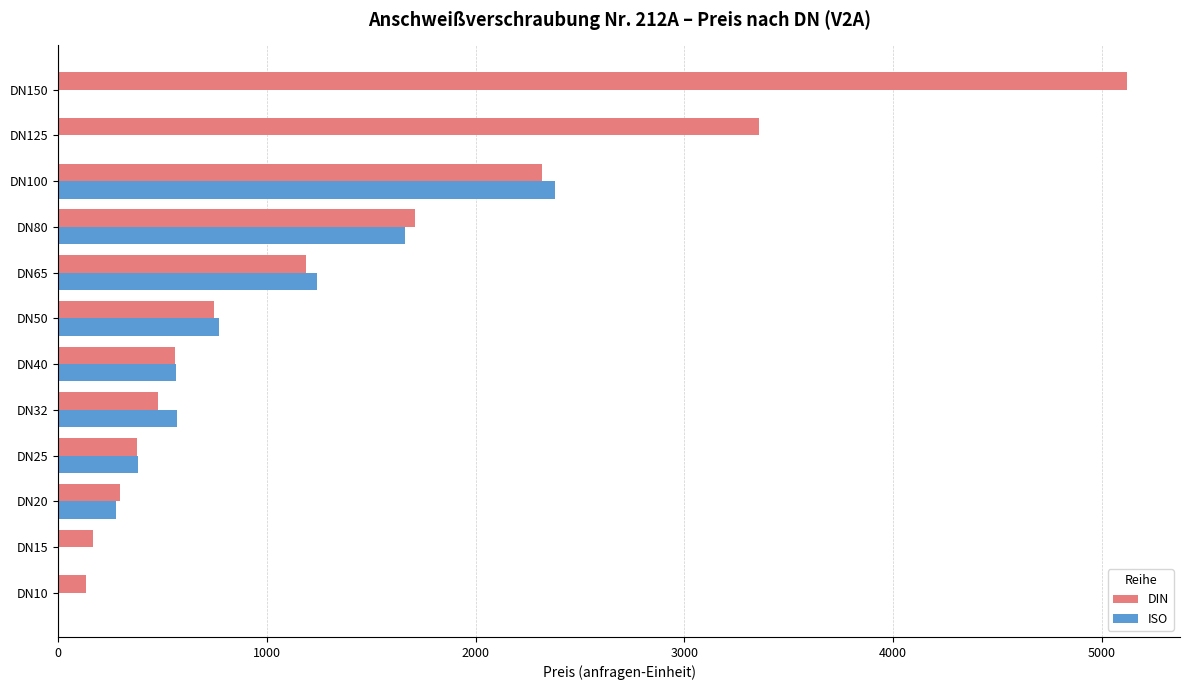

Which series has the largest range (max minus min)?

DIN